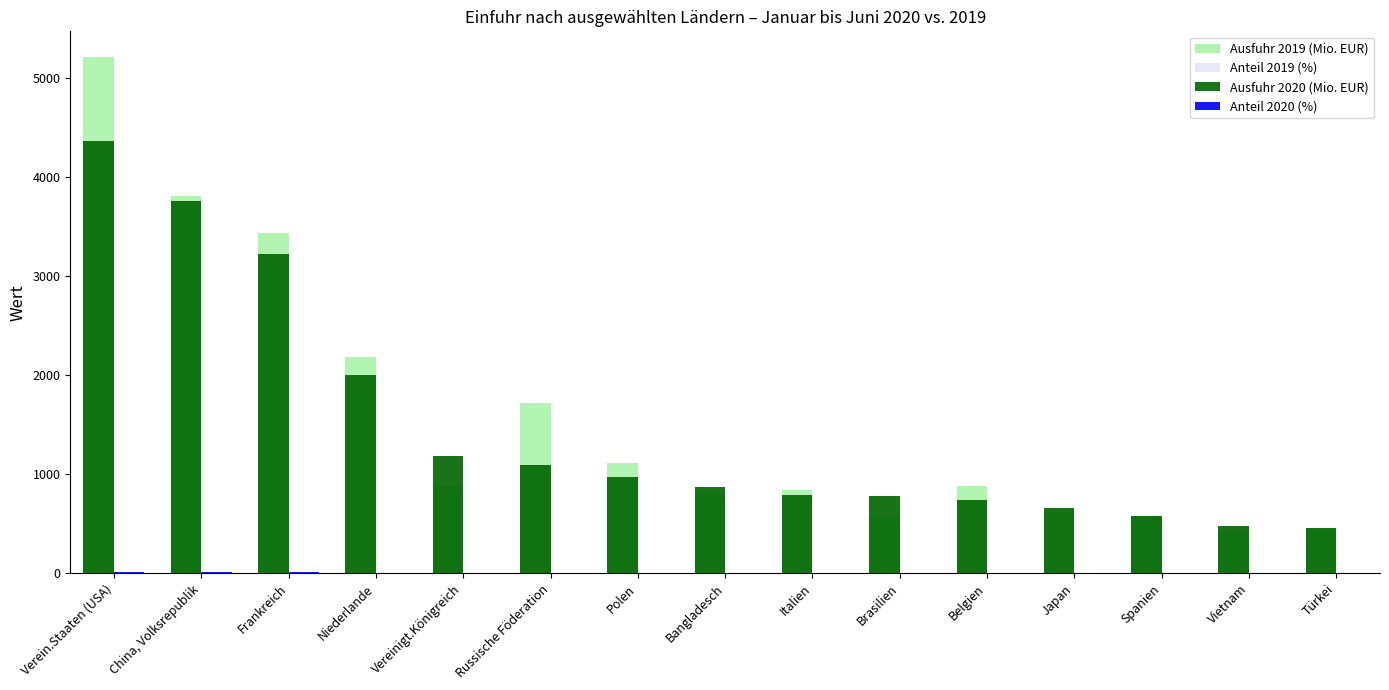

The Ausfuhr 2019 (Mio. EUR) series shows 429.3 at Japan. True or false?

False